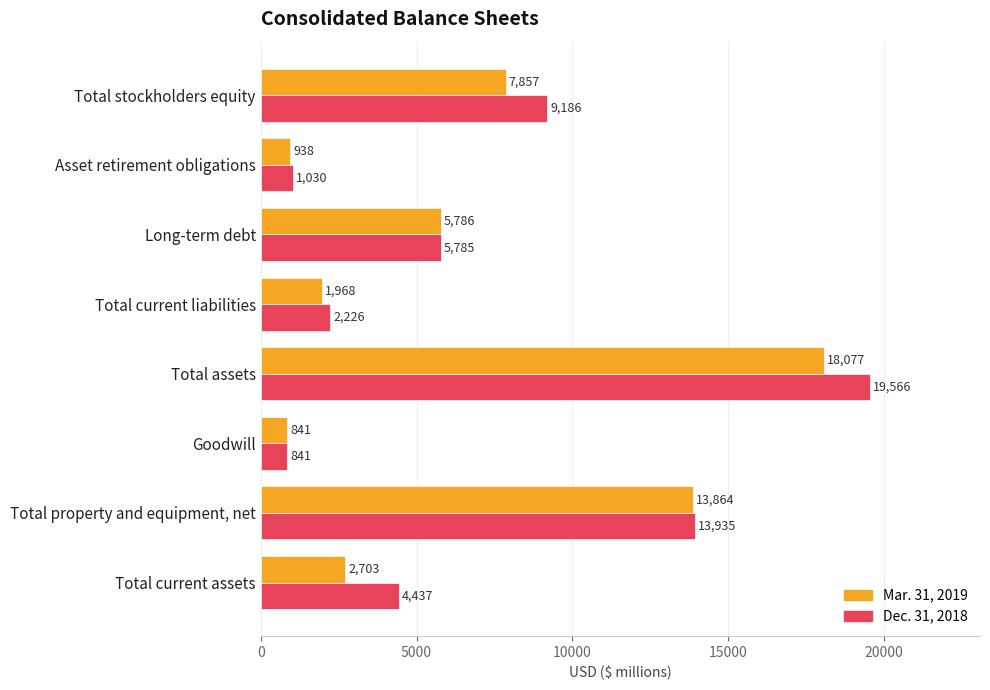

Which label corresponds to the largest value in the chart?

Total assets